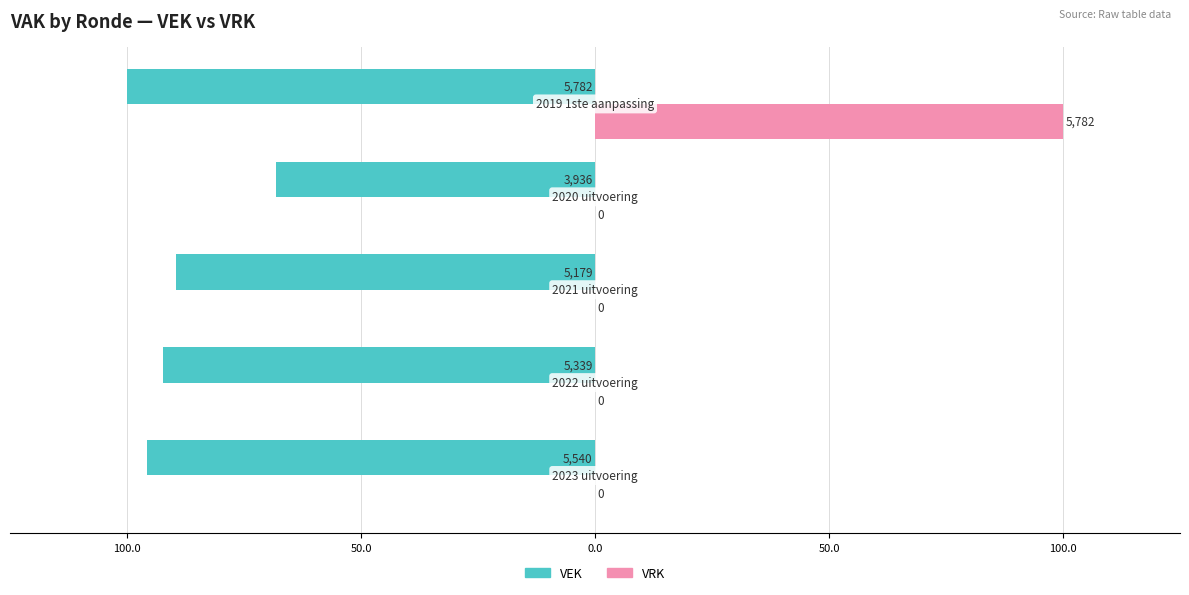

Reading left to right, transcribe all the data shown in this chart.

VEK: -95.8	-92.3	-89.6	-68.1	-100.0
VRK: 0.0	0.0	0.0	0.0	100.0